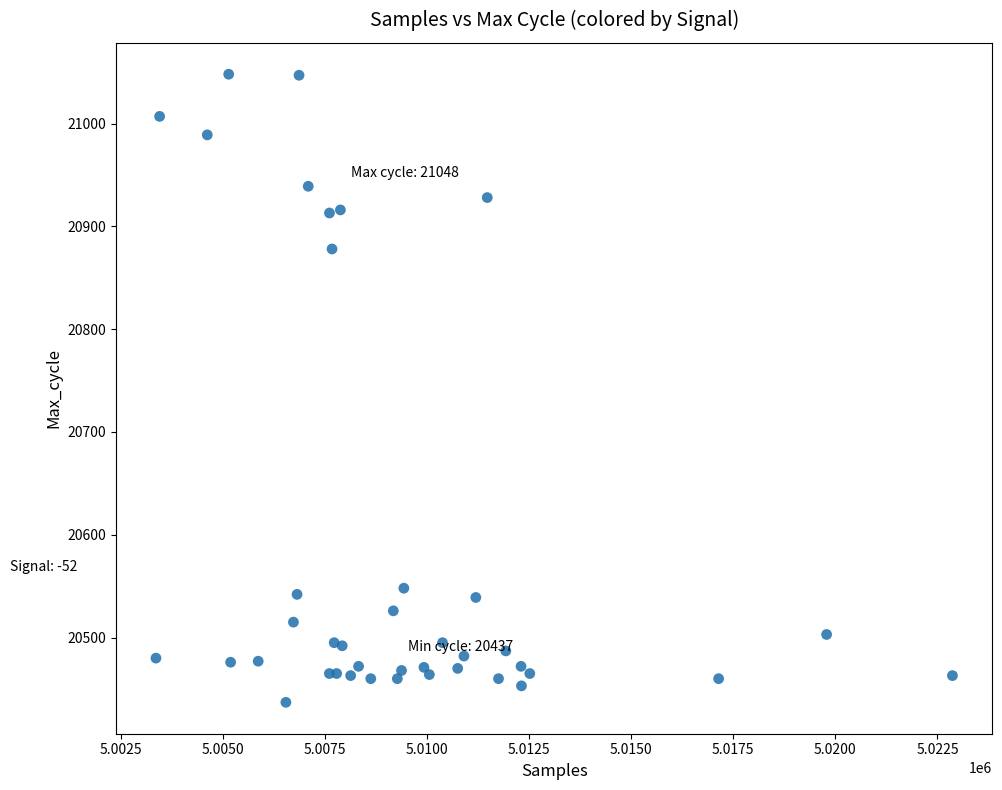

What Y value in the scatter plot is closest to 20742?

20878